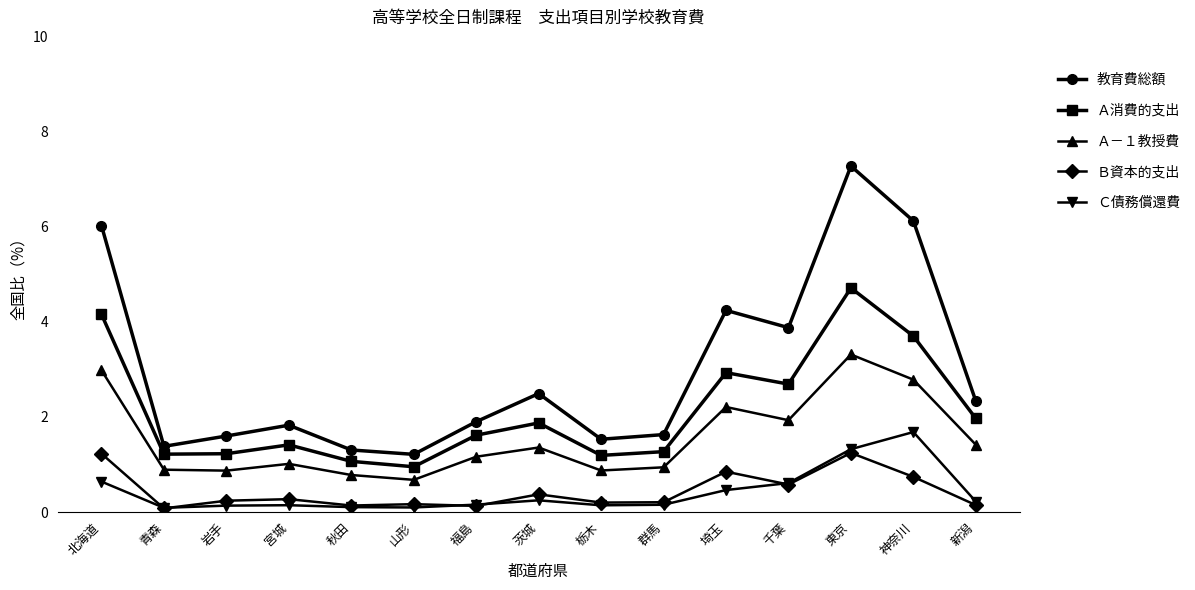

The value of Ａ－１教授費 at 東京 is 3.3. True or false?

True